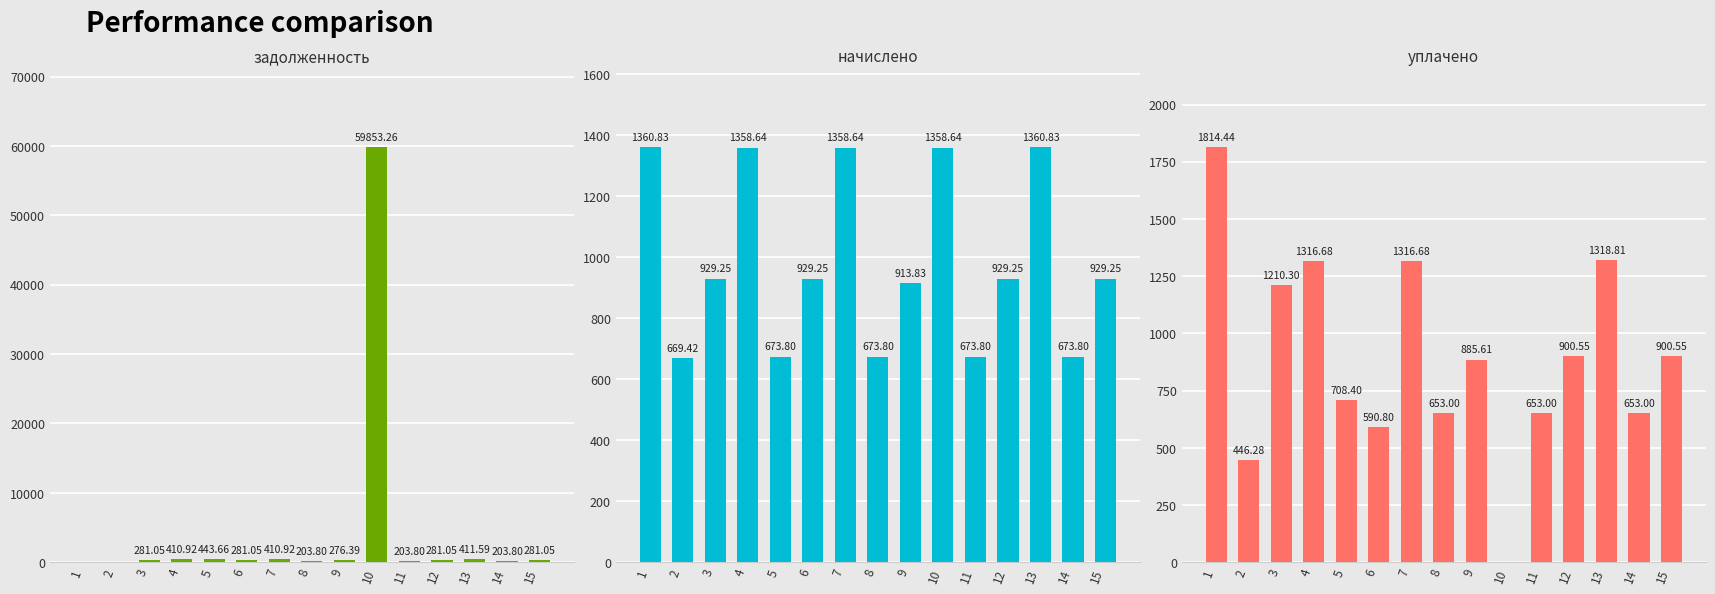

What is the spread (max minus min) of values at 10?

59853.3